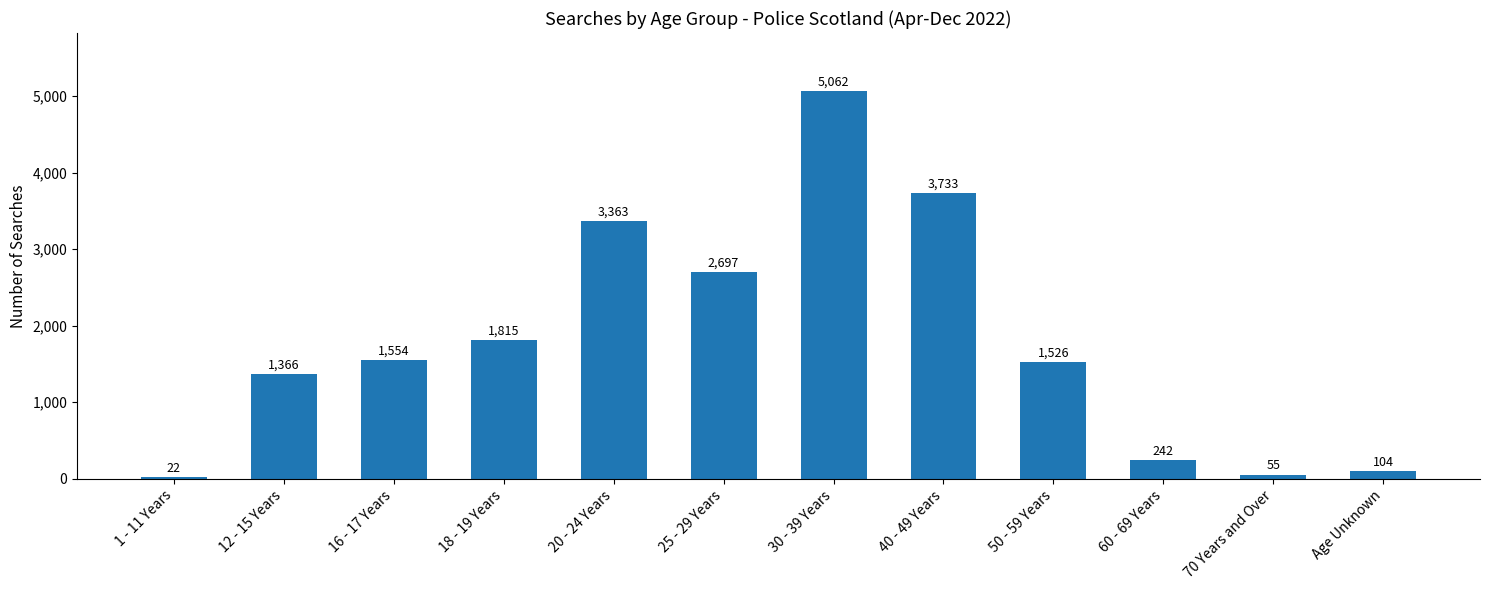

How many values are below 1554?

6